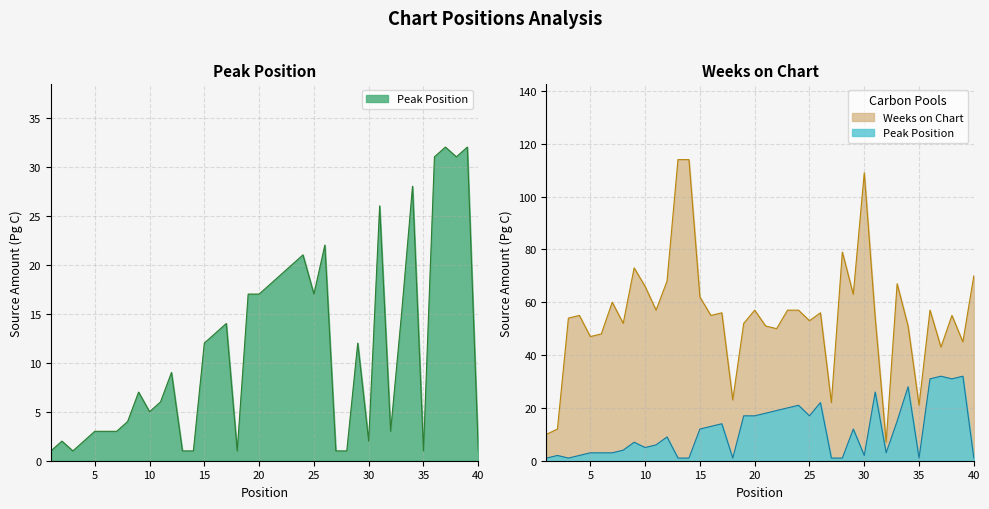

At which label does Peak Position first exceed 9?

15